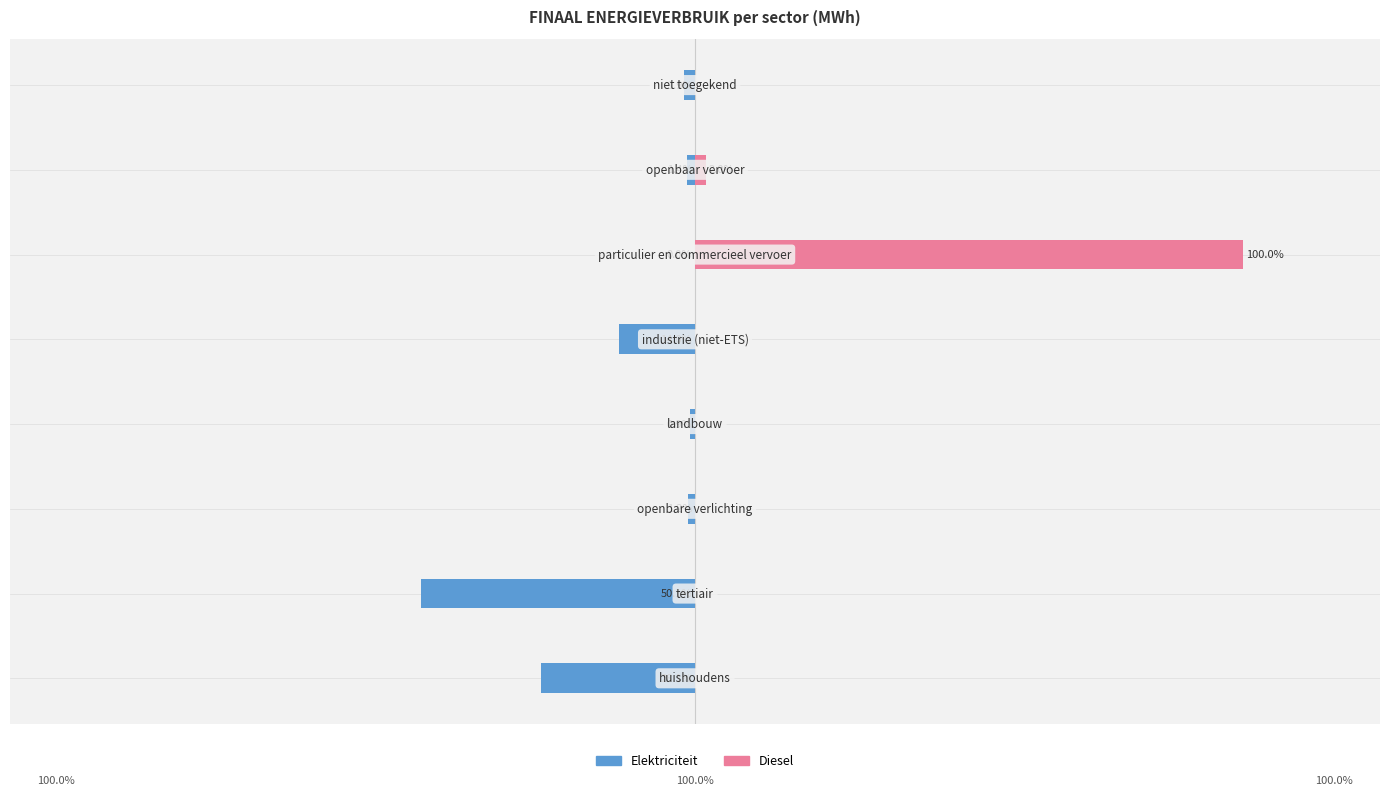

True or false: Diesel has a value of 0.0 at 0.

True